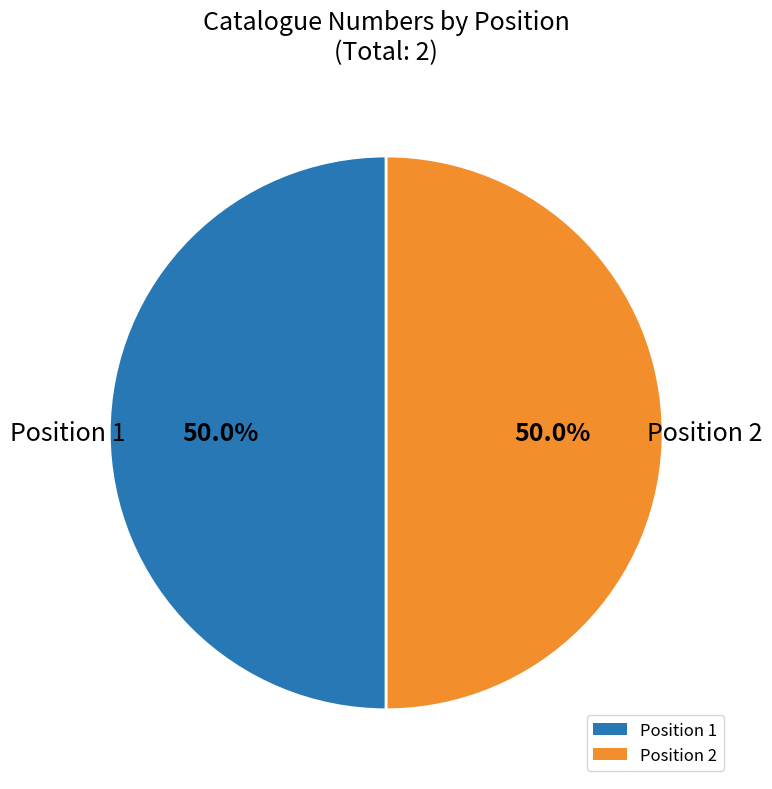

To the nearest percent, what is the average slice percentage?

50%